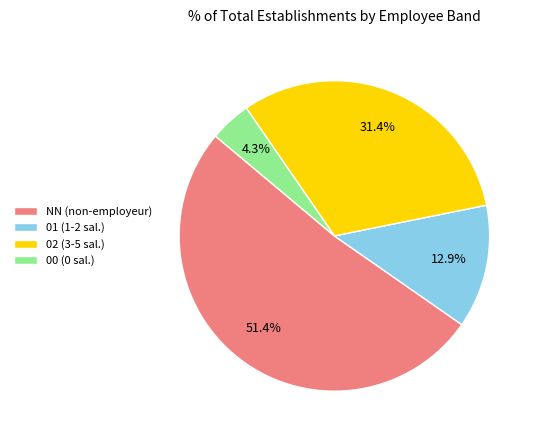

Between 02 and NN, which is larger?

NN